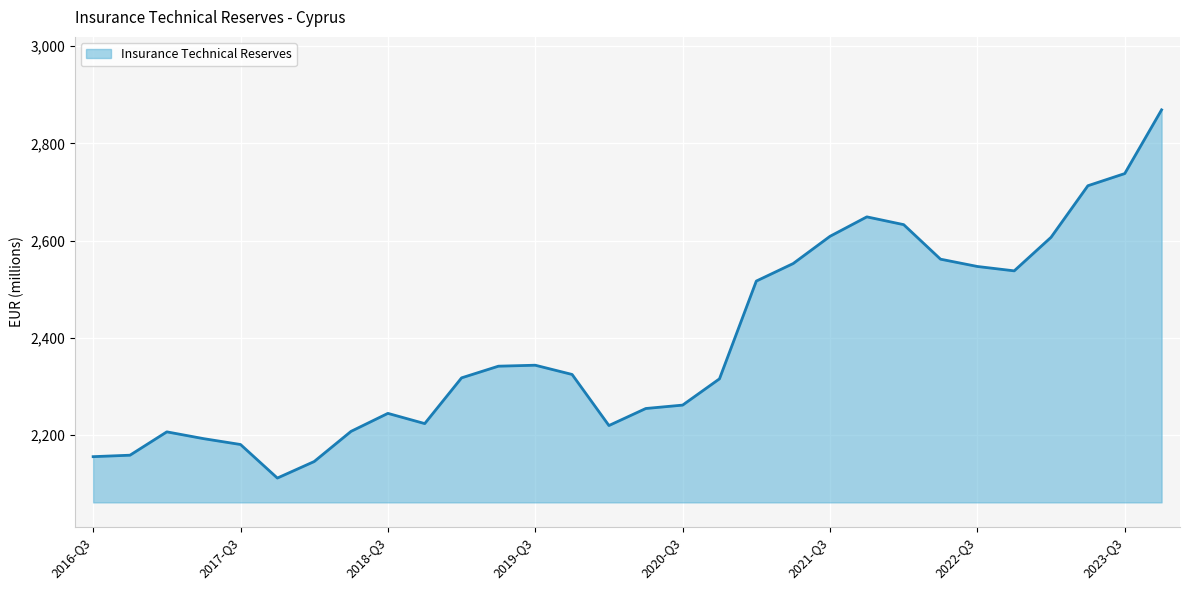

What is the minimum value shown in the chart?

2112